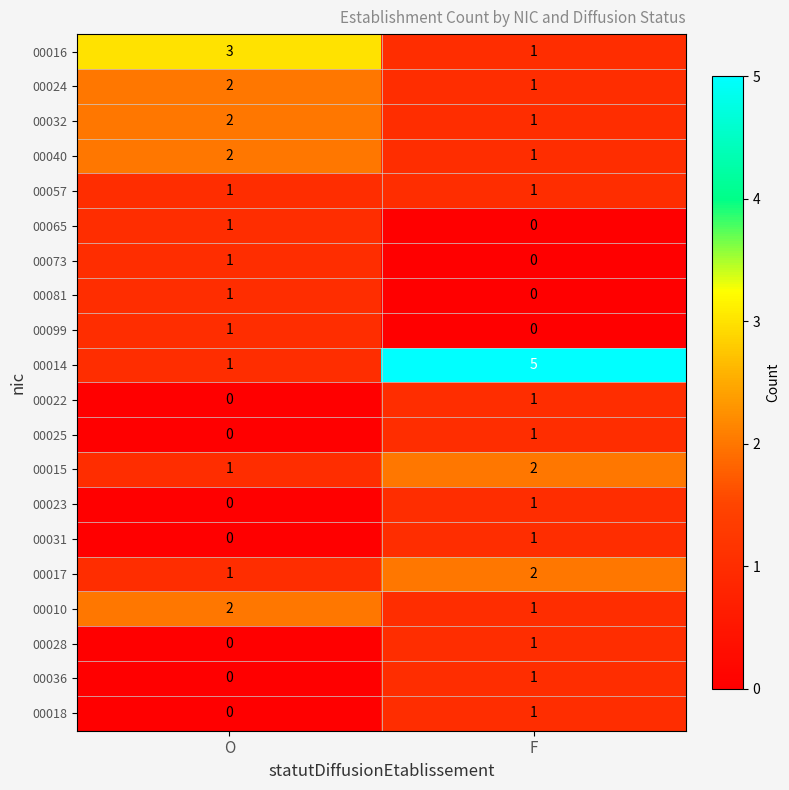

What is the spread (max minus min) of values at O?

3